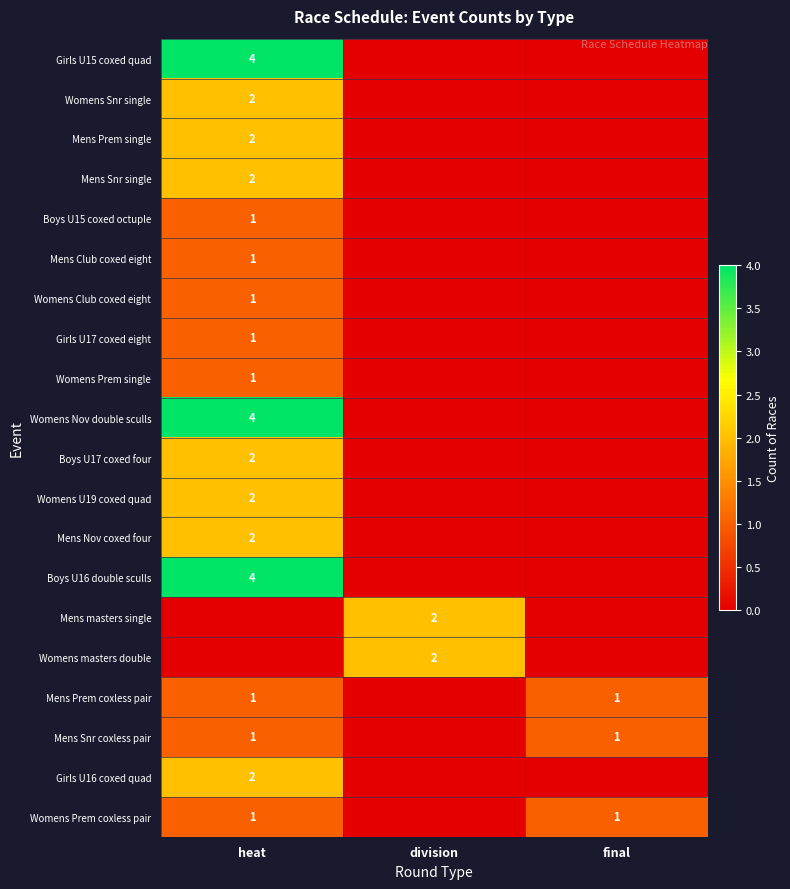

Is it true that Womens Snr single equals 2 at heat?

True